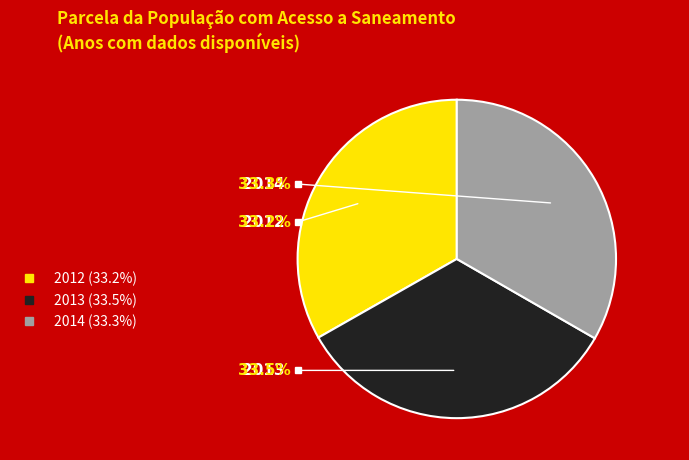

To the nearest percent, what percentage of the pie is 2014?

33%